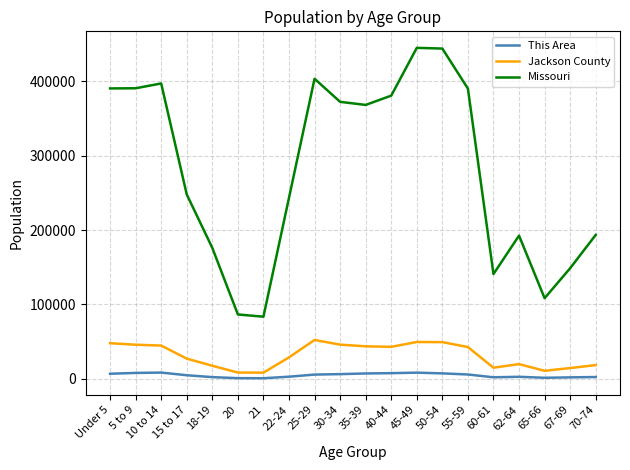

What is the spread (max minus min) of values at 60-61?

138738